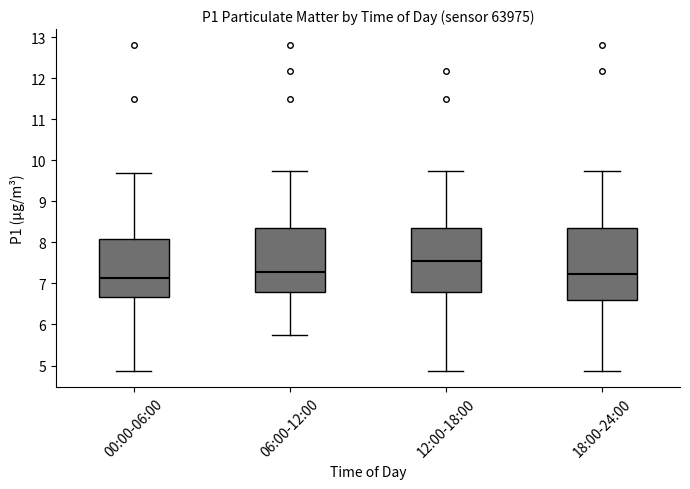

Where does the upper whisker of the box for 06:00-12:00 end on the y-axis? The values are not printed on the chart, so give them approximately, as read against the axis.

9.7